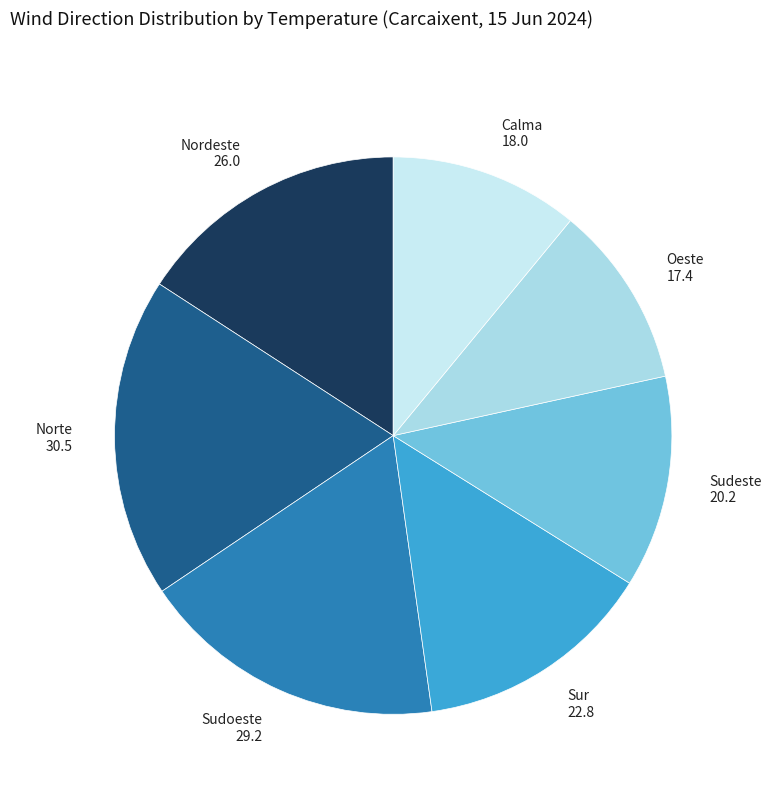

How many slices are in this pie chart?

7